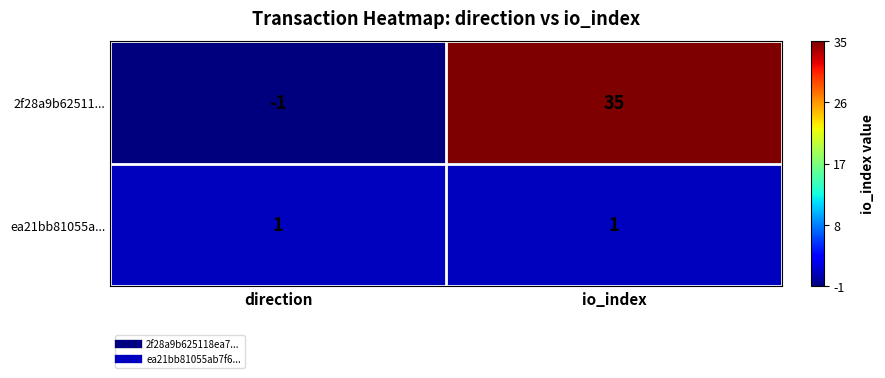

What is the average value of the 2f28a9b62511... series?

17